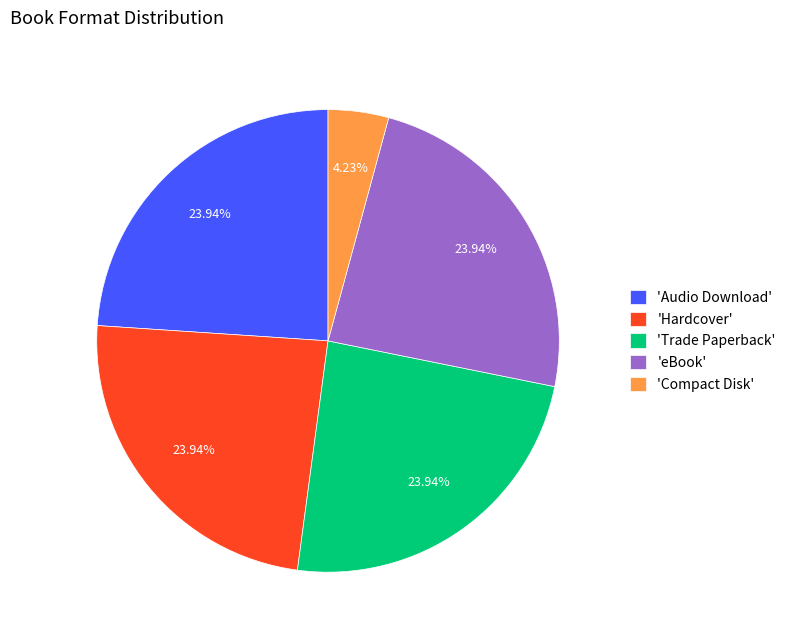

Does any single category account for the majority?

No